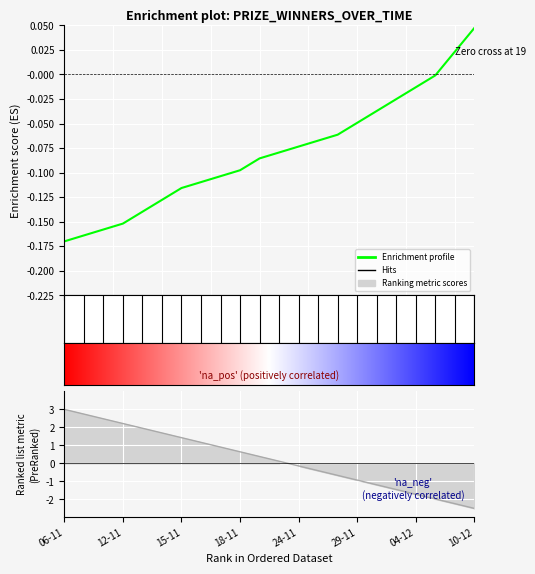

Between 18-11 and 28-11, which is larger?

28-11